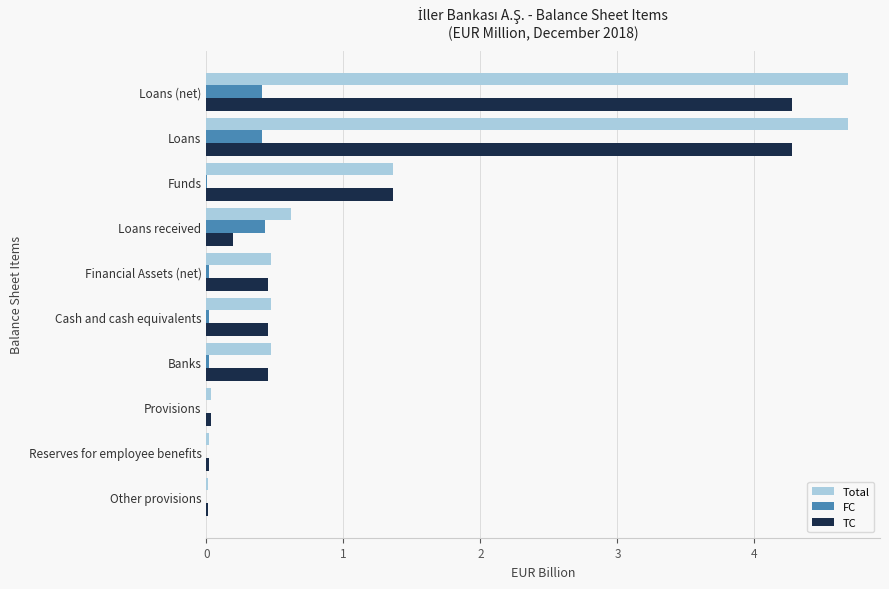

Where is Total nearest to the value 2?

Funds